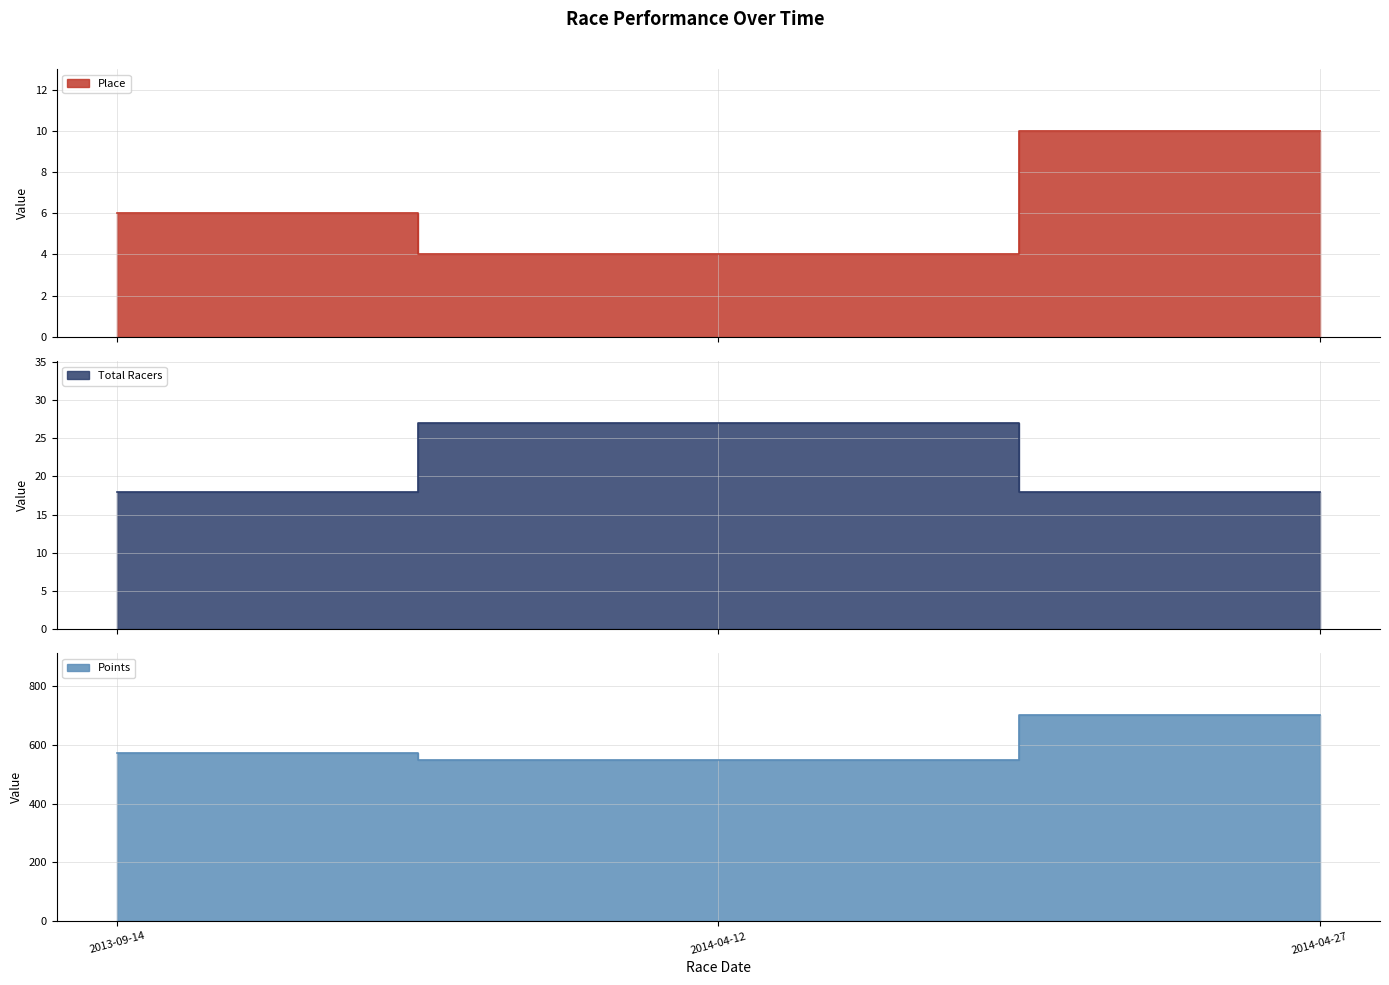

What are all the series names shown in the legend?

Place, Total Racers, Points